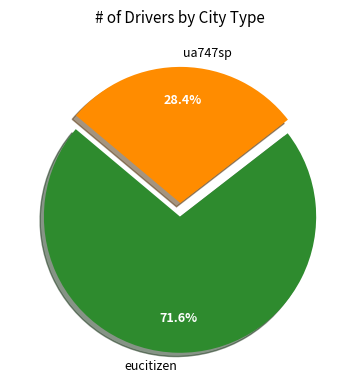

Count the number of slices in the pie.

2